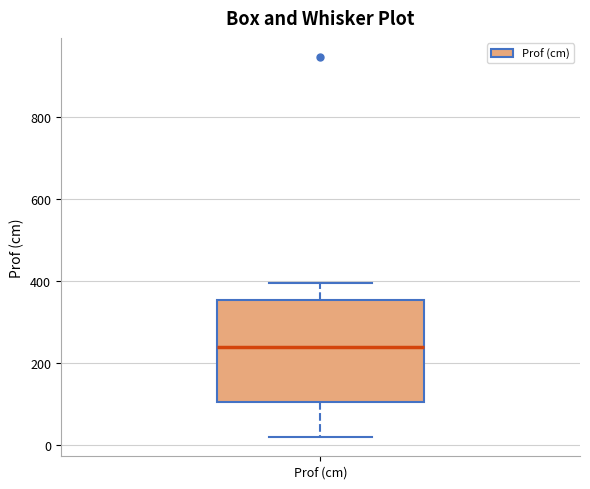

Where does the median line of the box for Prof (cm) sit on the y-axis? The values are not printed on the chart, so give them approximately, as read against the axis.

240